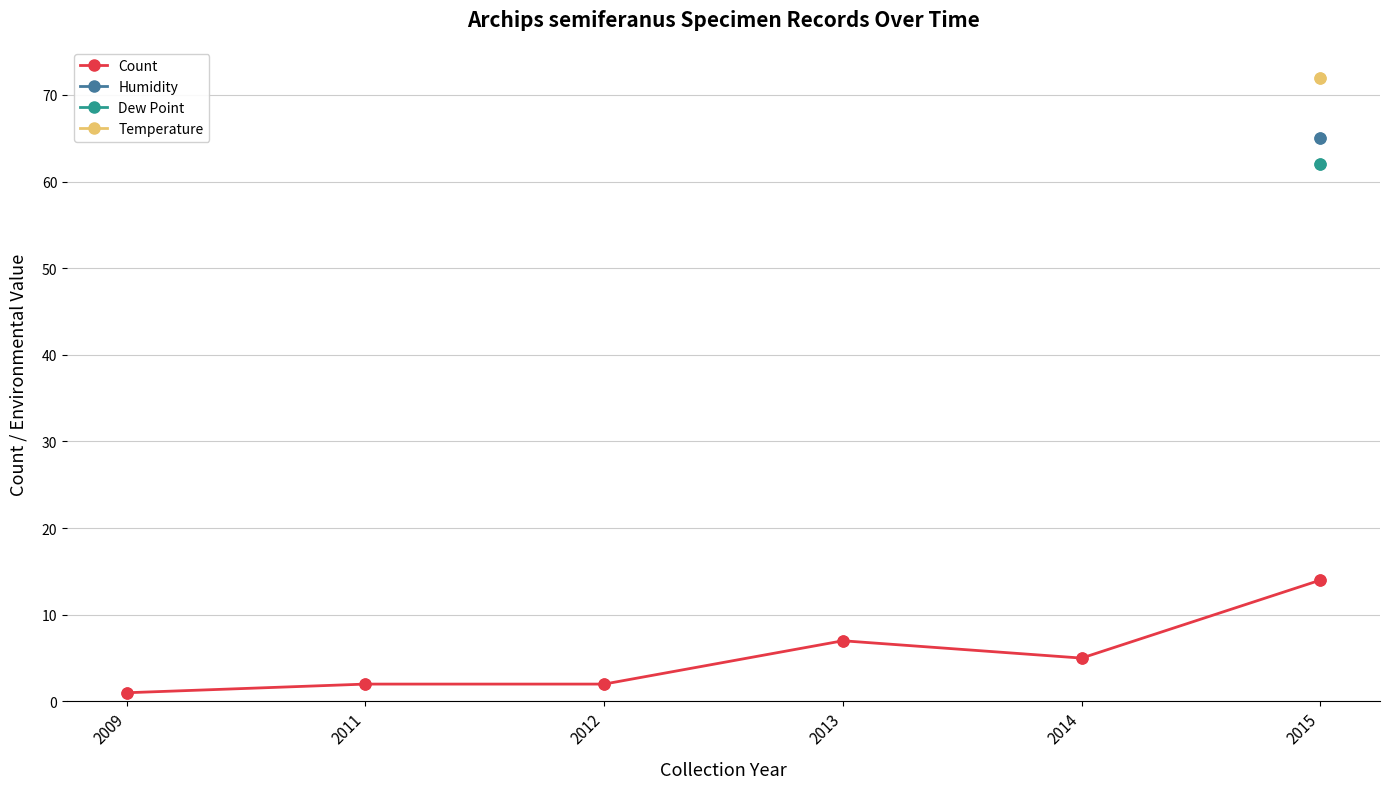

Which series contains the lowest Y value?

Count